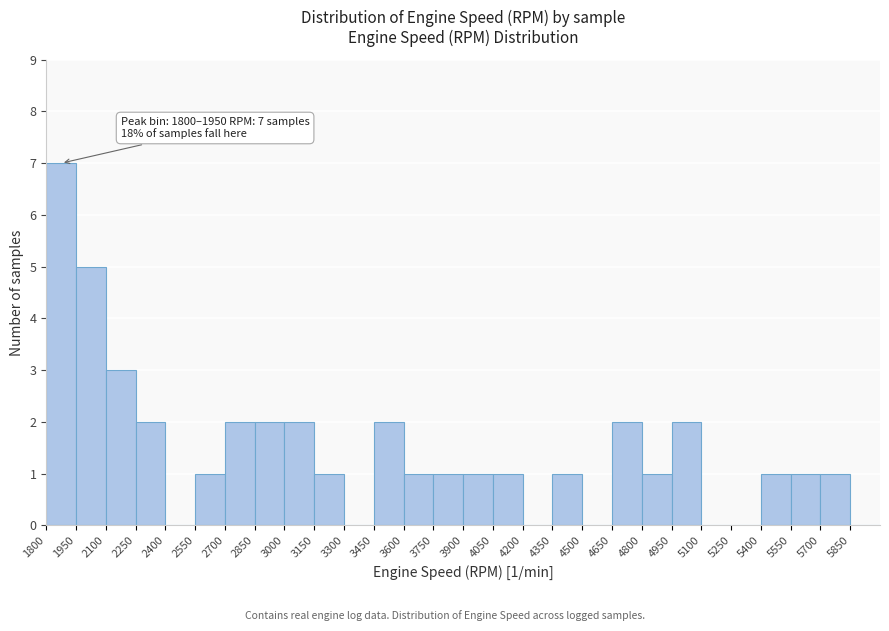

Which range on the x-axis has the tallest bar?

1800 to 1950